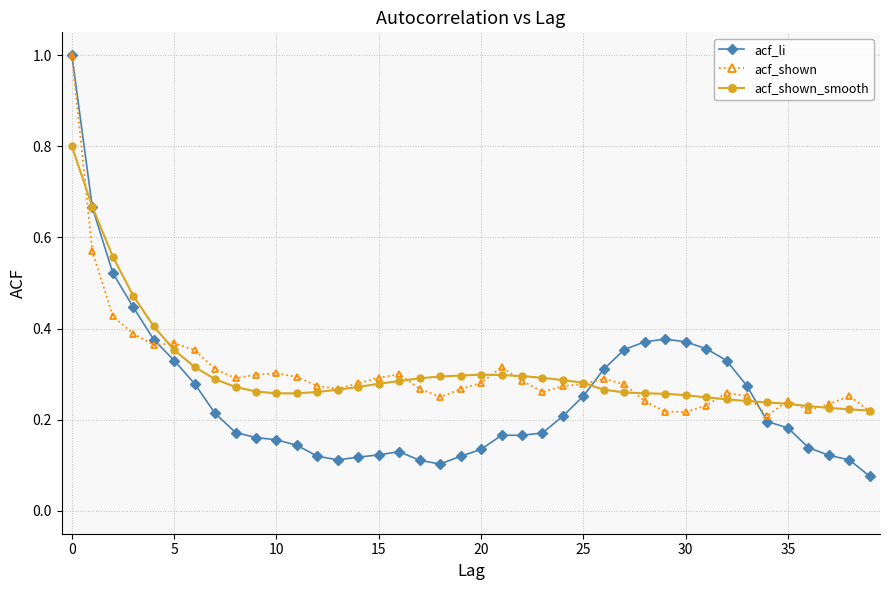

Which series has the largest range (max minus min)?

acf_li